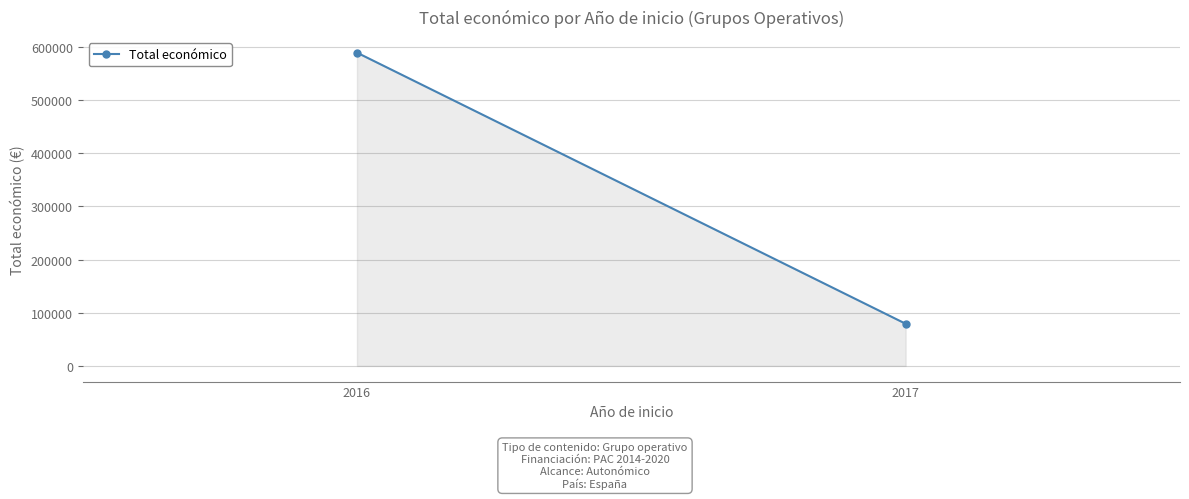

How many data points are less than 589119?

1